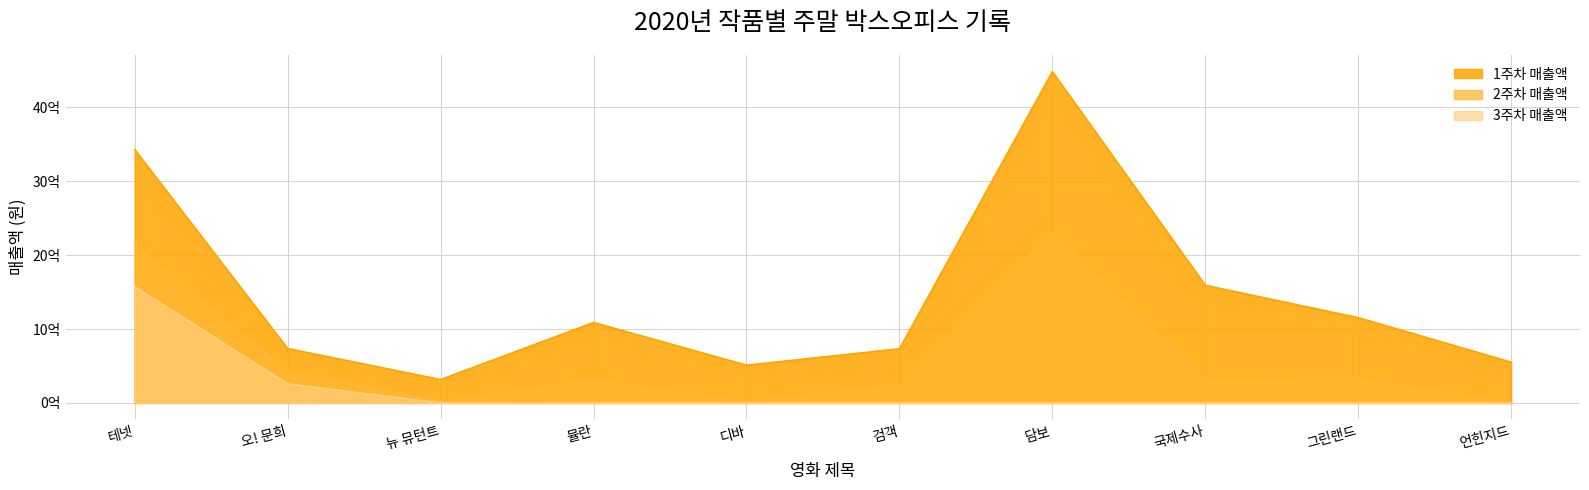

Which has a higher value, 오! 문희 or 뮬란?

뮬란